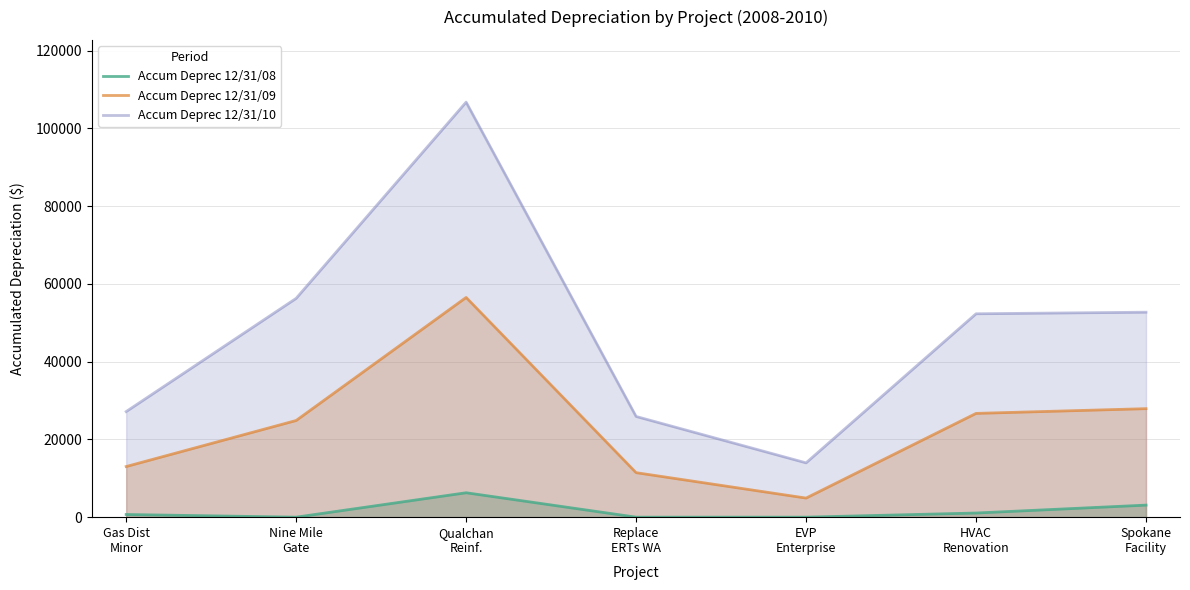

Reading left to right, what are all the values shown in this chart?

Accum Deprec 12/31/08: Gas Dist
Minor=687	Nine Mile
Gate=0	Qualchan
Reinf.=6279	Replace
ERTs WA=0	EVP
Enterprise=0	HVAC
Renovation=1068	Spokane
Facility=3101
Accum Deprec 12/31/09: Gas Dist
Minor=13023	Nine Mile
Gate=24865	Qualchan
Reinf.=56511	Replace
ERTs WA=11444	EVP
Enterprise=4908	HVAC
Renovation=26689	Spokane
Facility=27909
Accum Deprec 12/31/10: Gas Dist
Minor=27159	Nine Mile
Gate=56274	Qualchan
Reinf.=106743	Replace
ERTs WA=25900	EVP
Enterprise=13968	HVAC
Renovation=52310	Spokane
Facility=52717